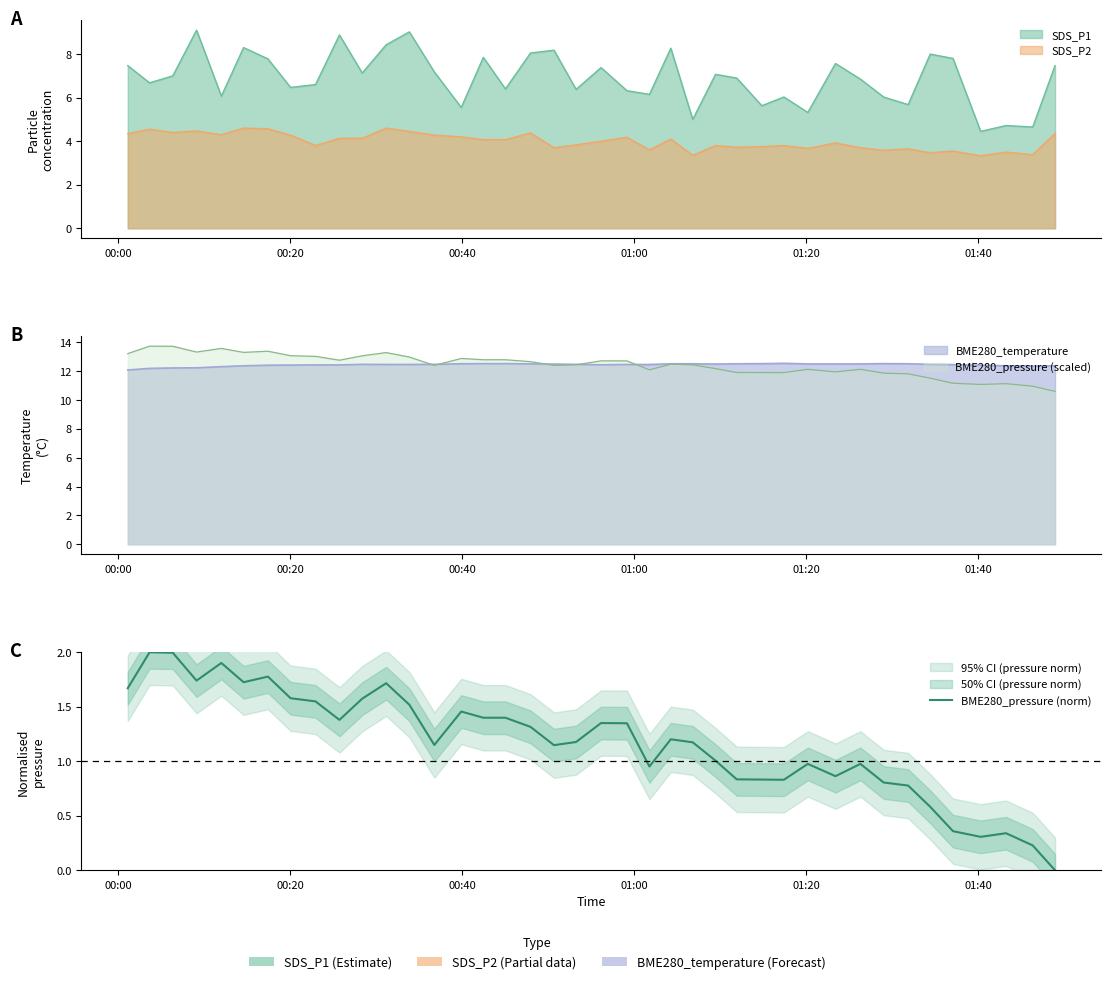

How many lines are shown in the chart?

1